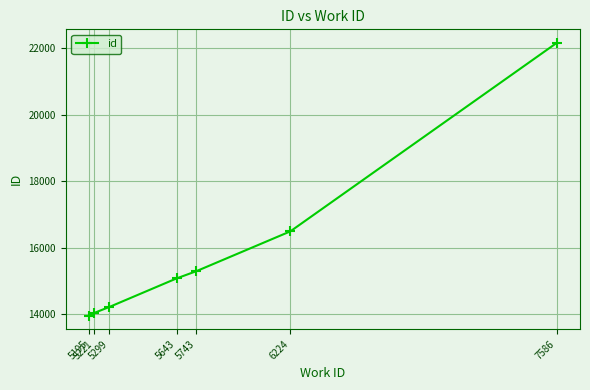

How many values are below 15086?

3